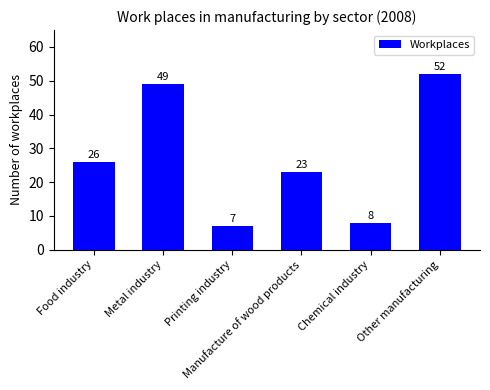

How many data points does each series have?

6